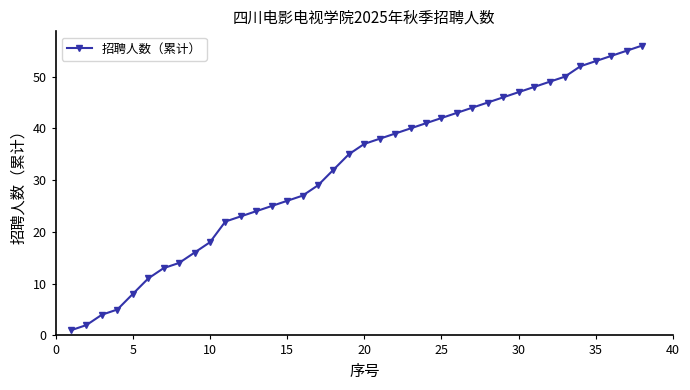

What is the difference between the maximum and minimum values?

55